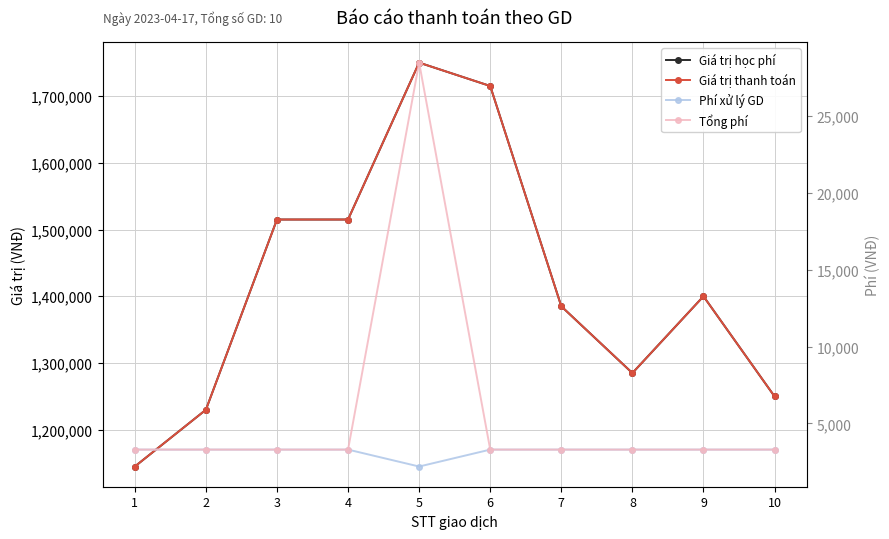

The Giá trị học phí series shows 1515000 at 4. True or false?

True